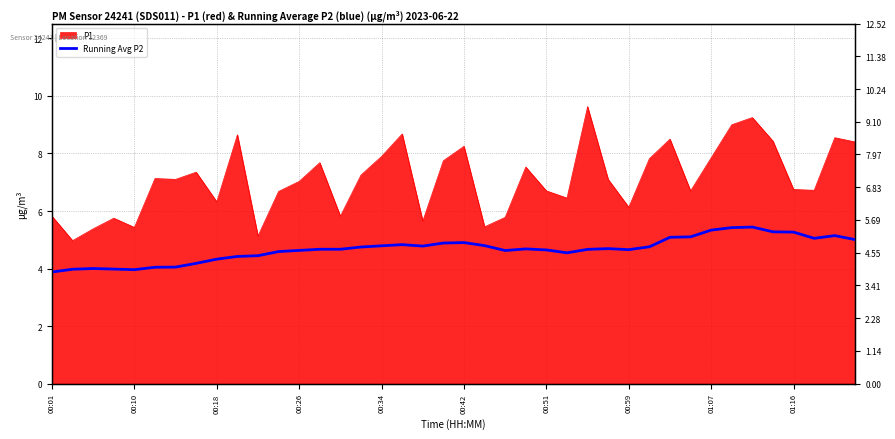

What is the difference between the values at 16 and 00:18?

0.8